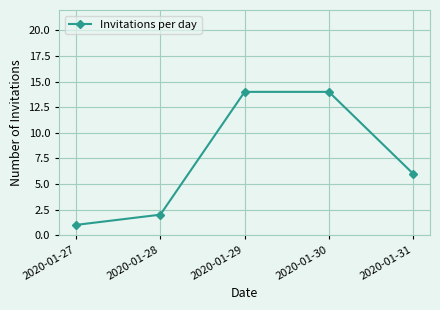

Reading left to right, transcribe all the data shown in this chart.

2020-01-27=1	2020-01-28=2	2020-01-29=14	2020-01-30=14	2020-01-31=6